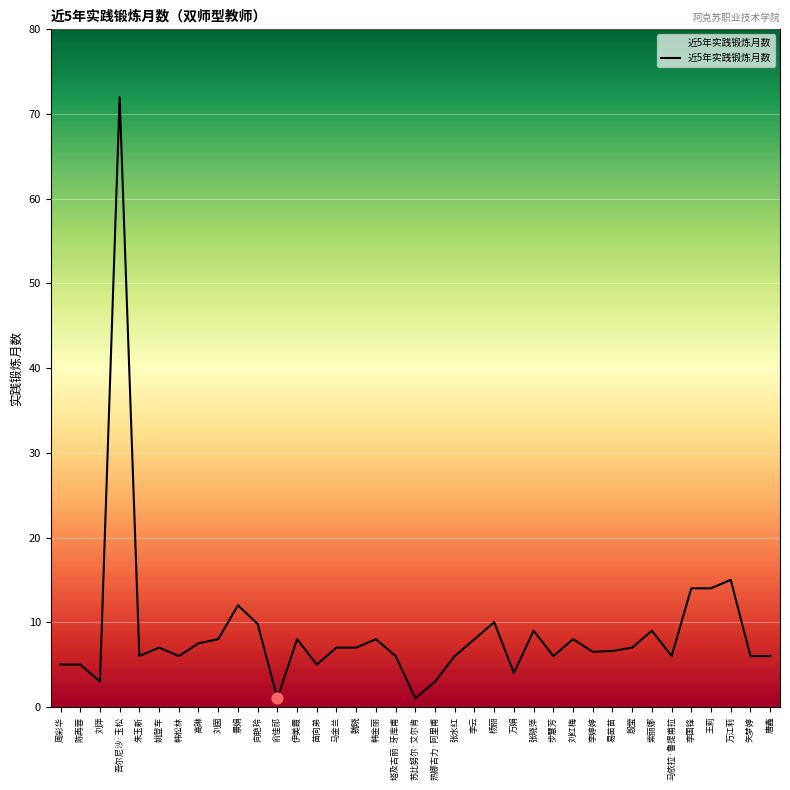

Approximately how many times larger is the value at 陈再蓉 compared to 俞佳祁?

5.0